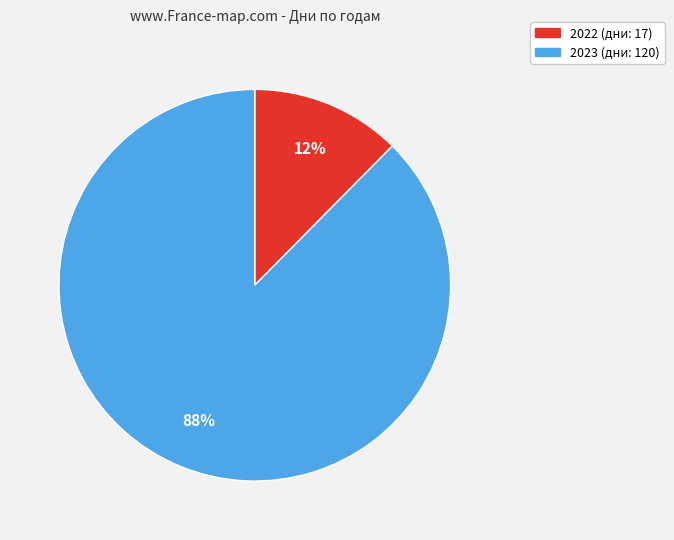

How many slices are in this pie chart?

2